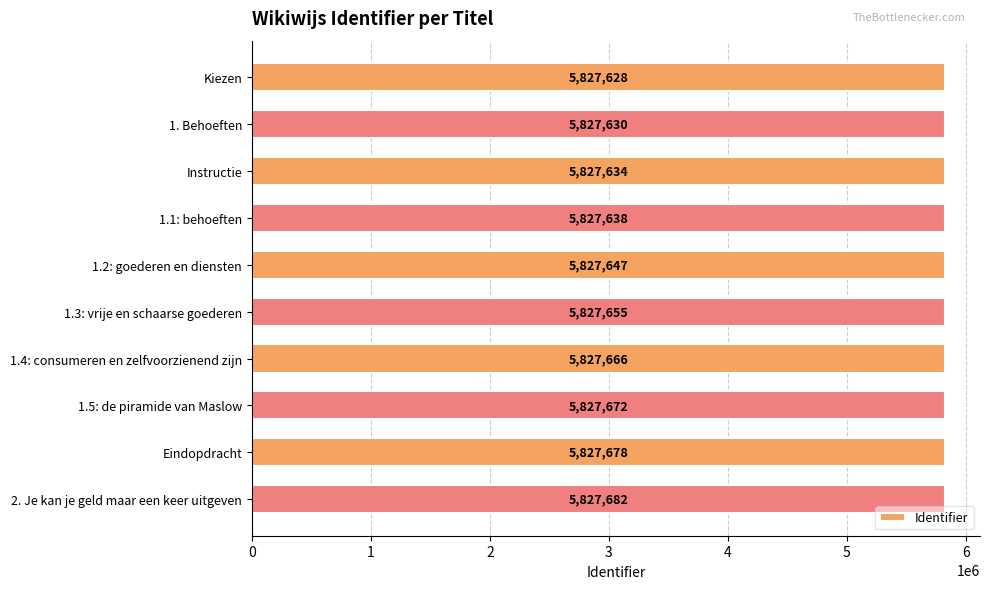

Rank the categories by value from highest to lowest.

2. Je kan je geld maar een keer uitgeven, Eindopdracht, 1.5: de piramide van Maslow, 1.4: consumeren en zelfvoorzienend zijn, 1.3: vrije en schaarse goederen, 1.2: goederen en diensten, 1.1: behoeften, Instructie, 1. Behoeften, Kiezen